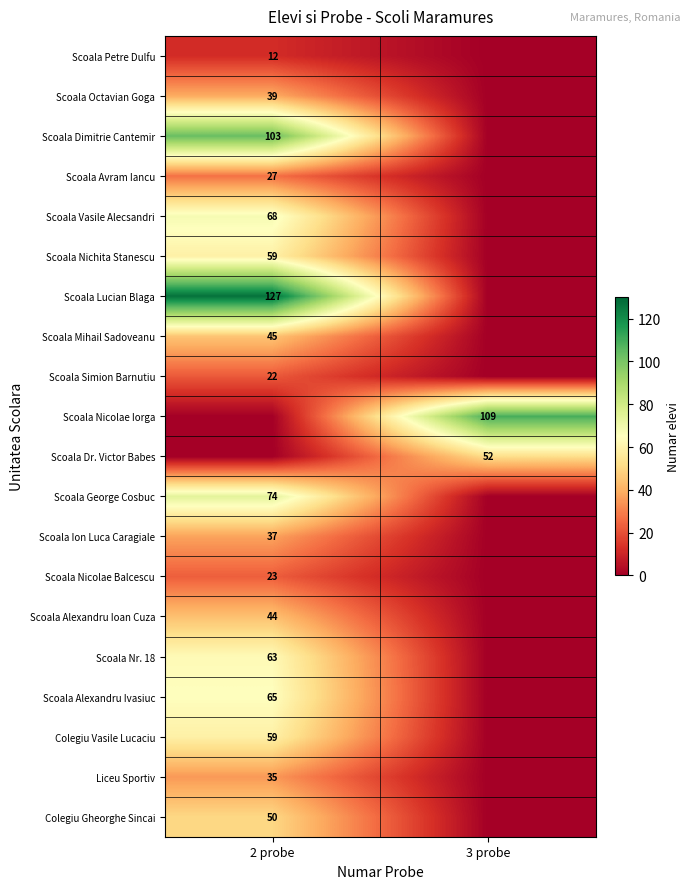

True or false: Scoala Lucian Blaga has a value of 87 at 2 probe.

False